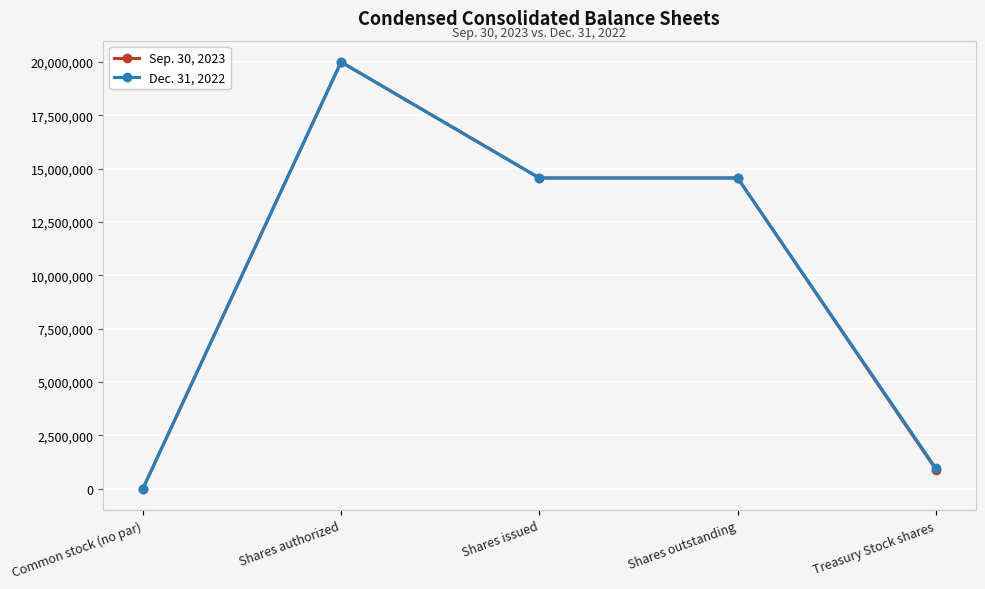

True or false: Dec. 31, 2022 has a value of -10301287 at Common stock (no par).

False